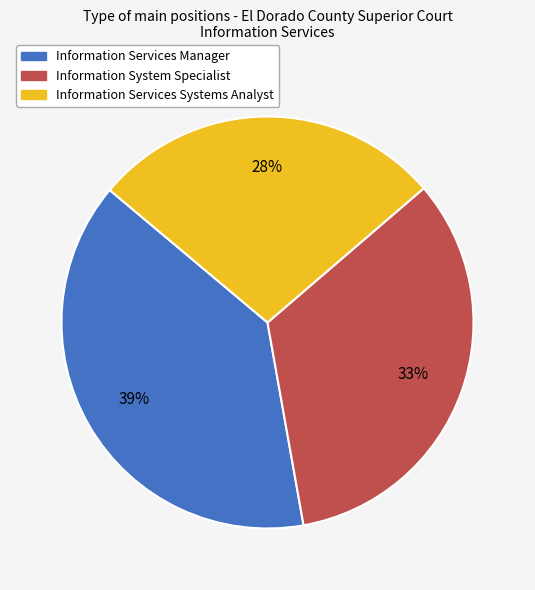

Count the number of slices in the pie.

3